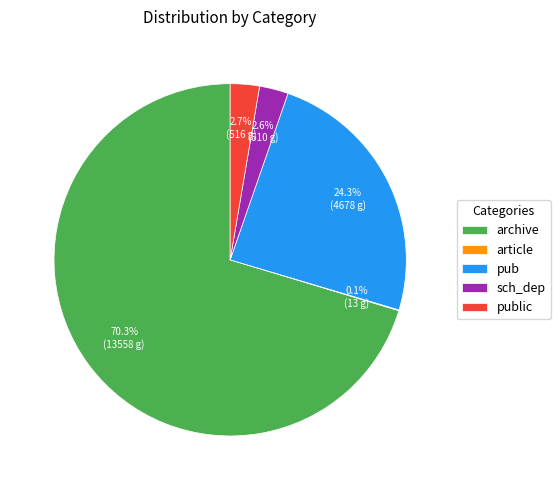

Which slice represents more than half of the pie?

archive